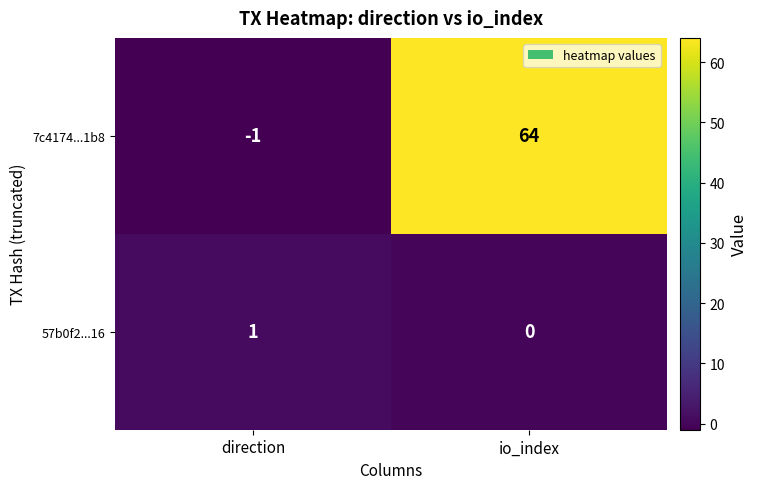

What is the difference between the highest and lowest values at io_index?

64